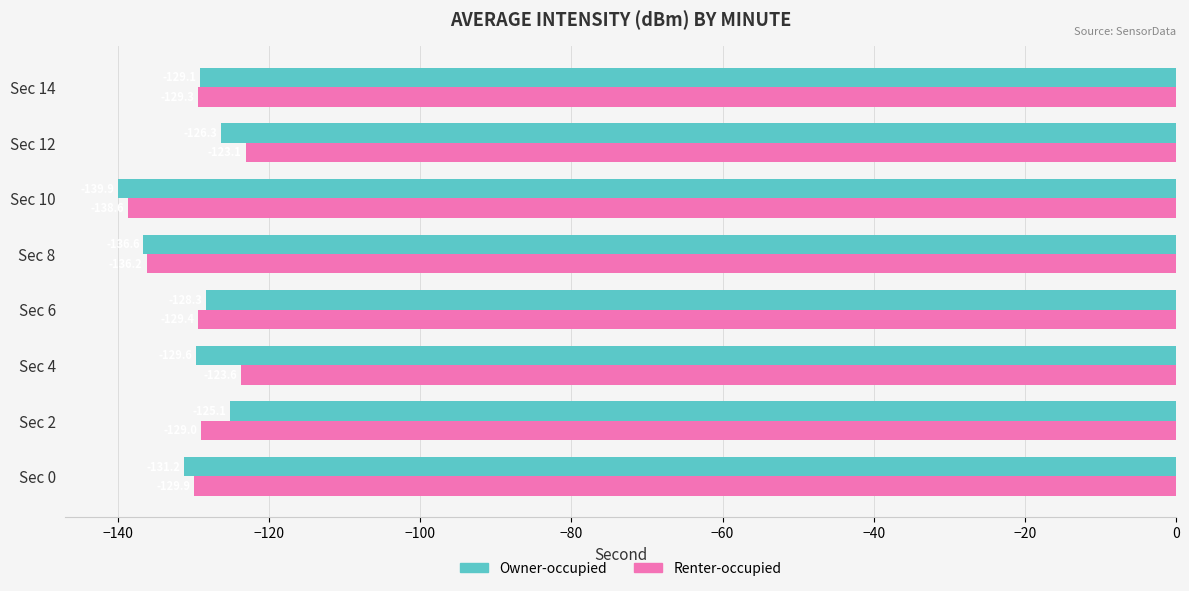

Which series changed the most between Sec 12 and Sec 14?

Renter-occupied